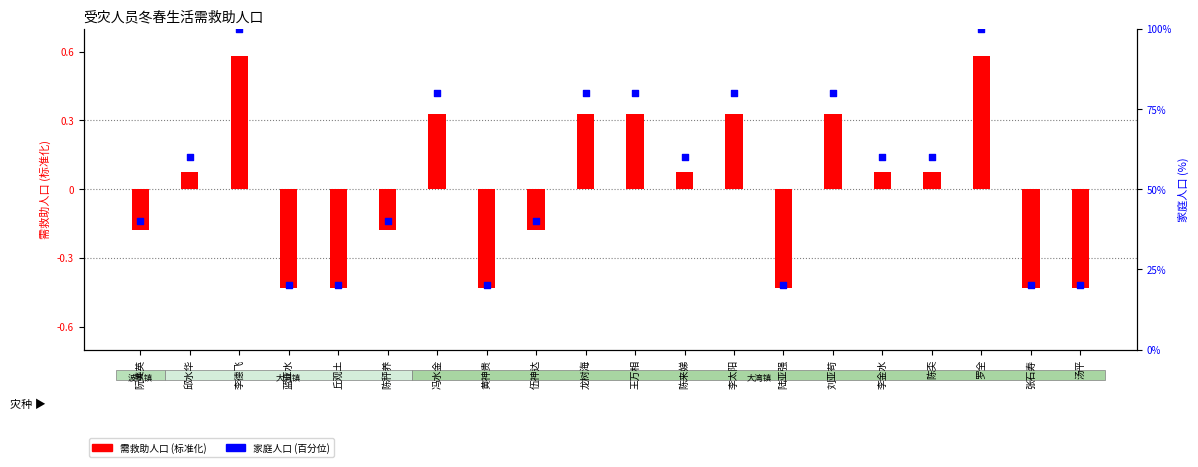

Which series reaches the maximum Y coordinate?

家庭人口 (百分比)